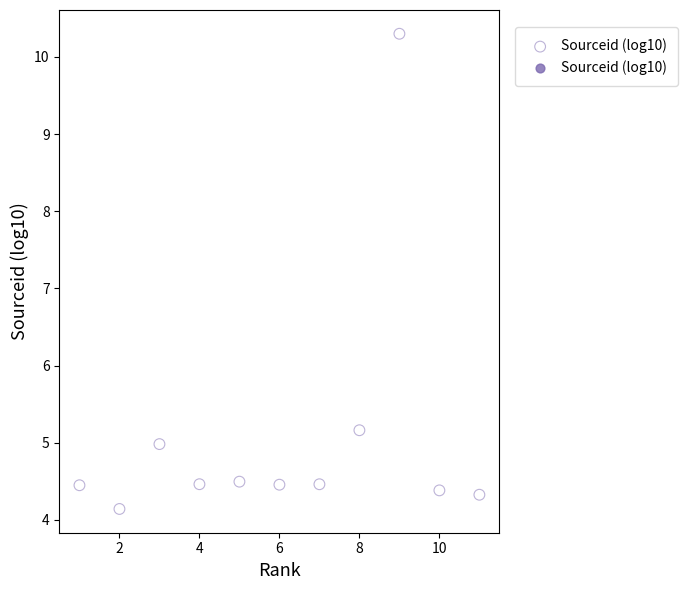

What is the average X value?

6.0